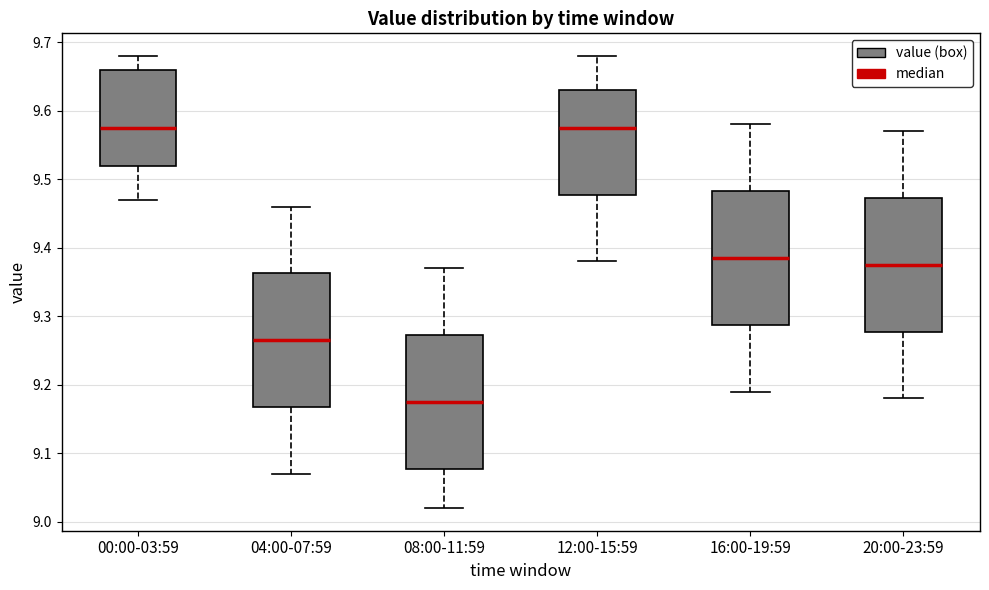

Where is the upper edge of the box for 16:00-19:59 on the y-axis? The values are not printed on the chart, so give them approximately, as read against the axis.

9.48